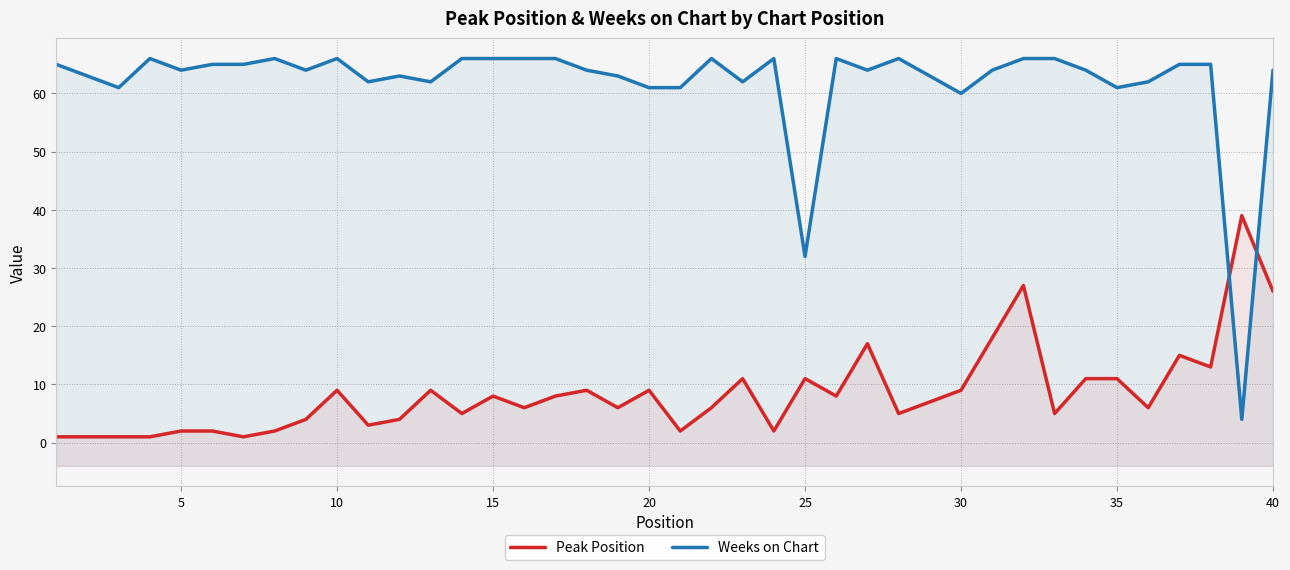

How many interior local valleys does the Peak Position series have?

12